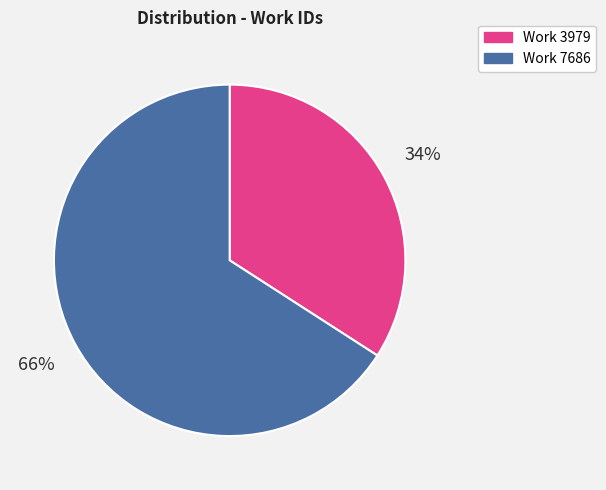

Which category has the biggest portion of the pie?

Work 7686